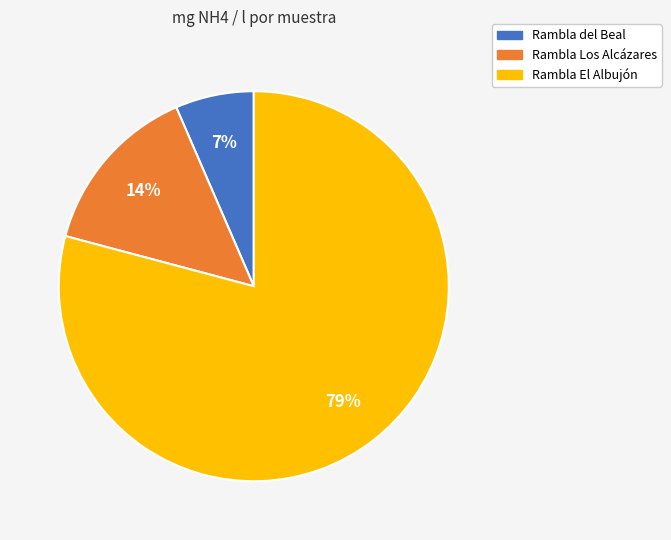

Is there a majority slice in this chart?

Yes